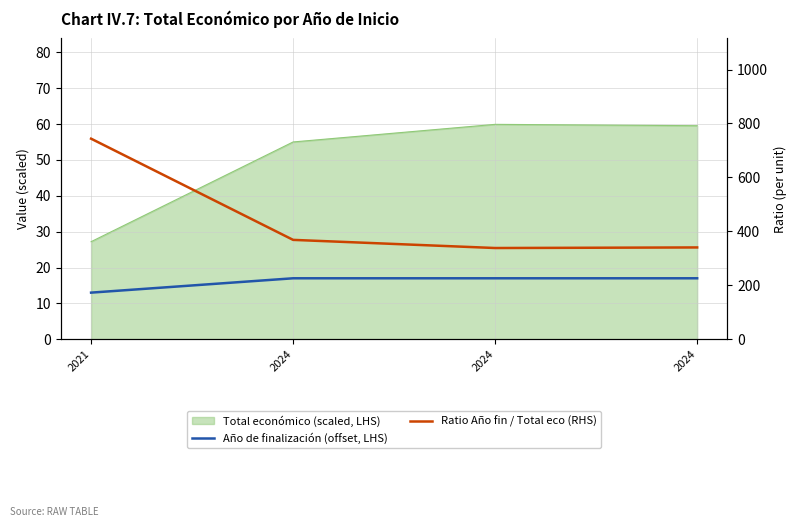

True or false: Año de finalización (offset, LHS) and Ratio Año fin / Total eco (RHS) cross at least once.

False